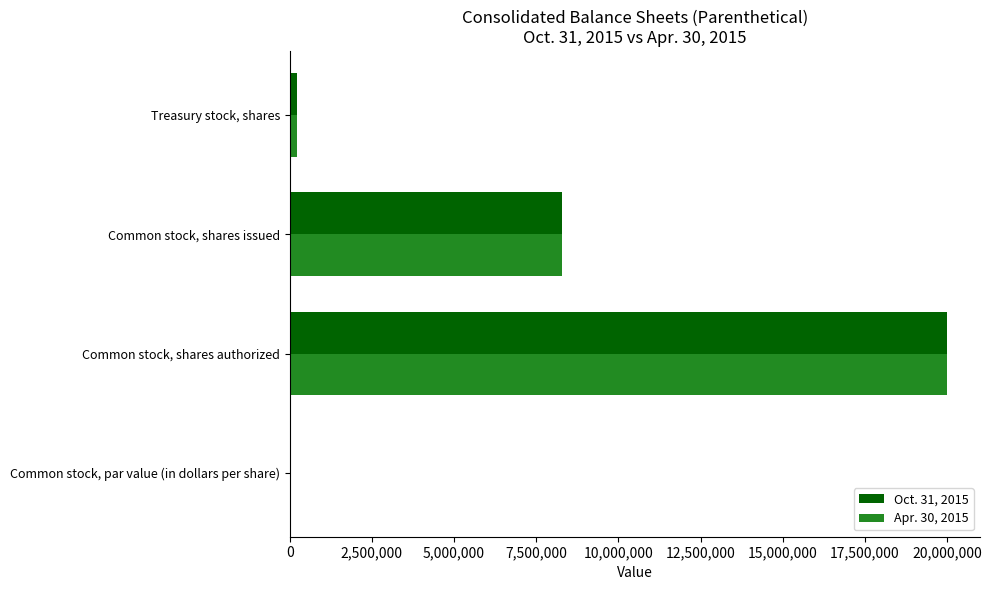

How many distinct data groups are displayed?

2